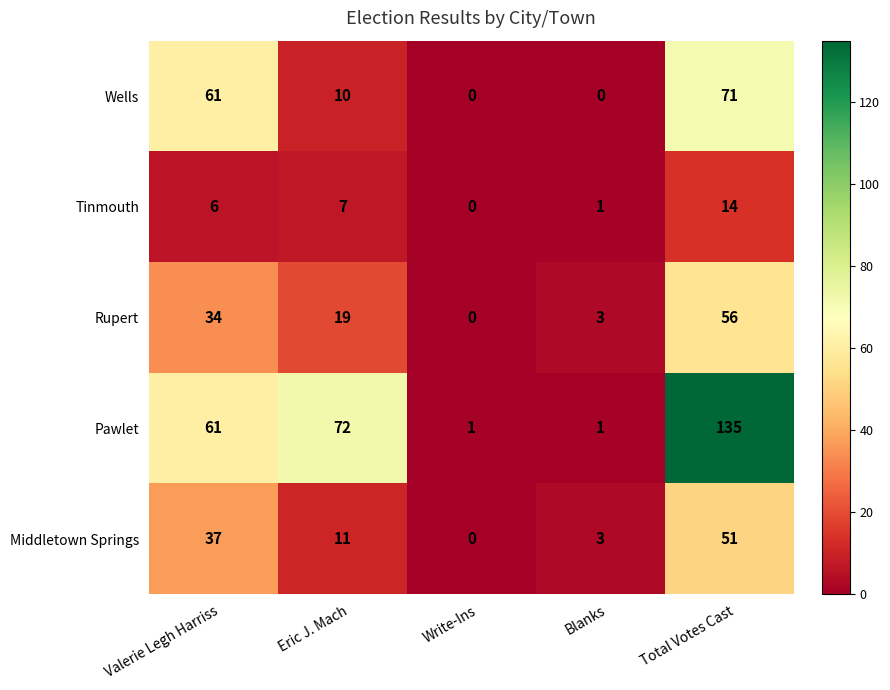

Which label corresponds to the largest value in the chart?

Total Votes Cast